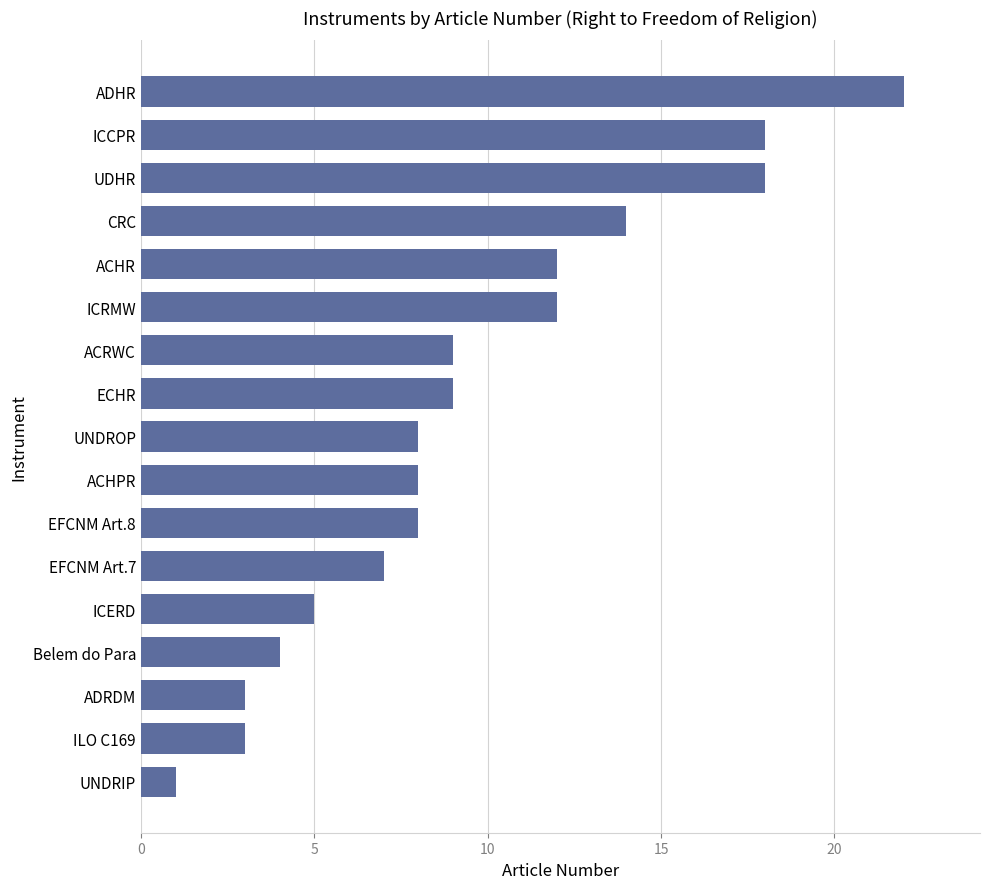

What is the maximum value shown in the chart?

22